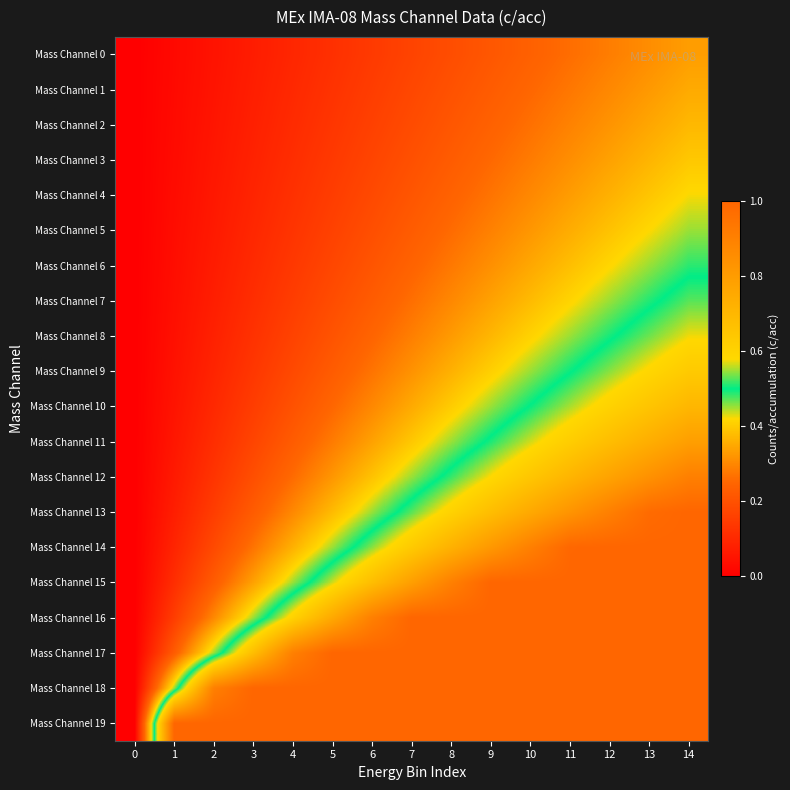

Which has a higher value, 8 or 5?

8